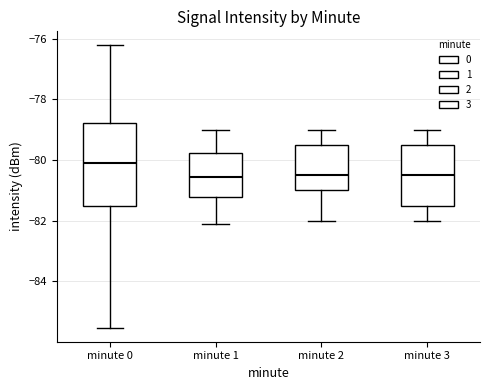

Which box is the tallest, from its lower edge to its upper edge?

minute 0